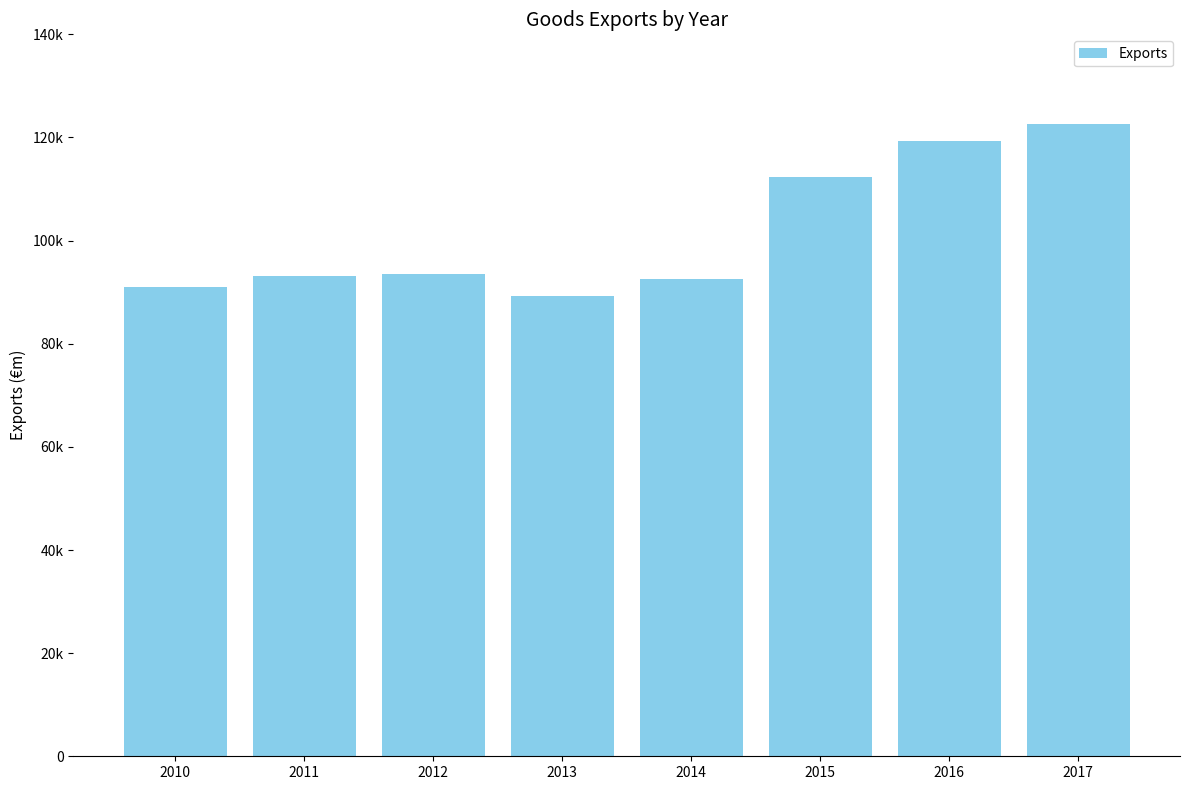

What is the change in value from 2011 to 2012?

+316.1